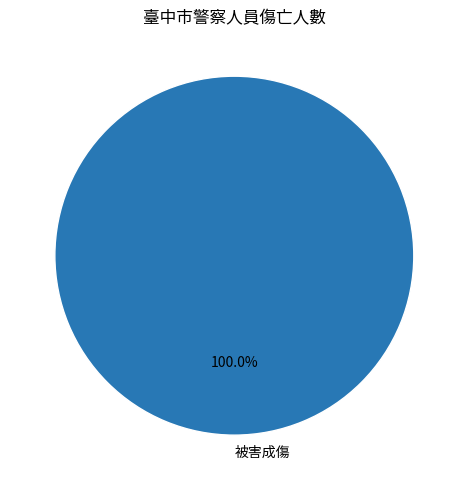

Is there a majority slice in this chart?

Yes